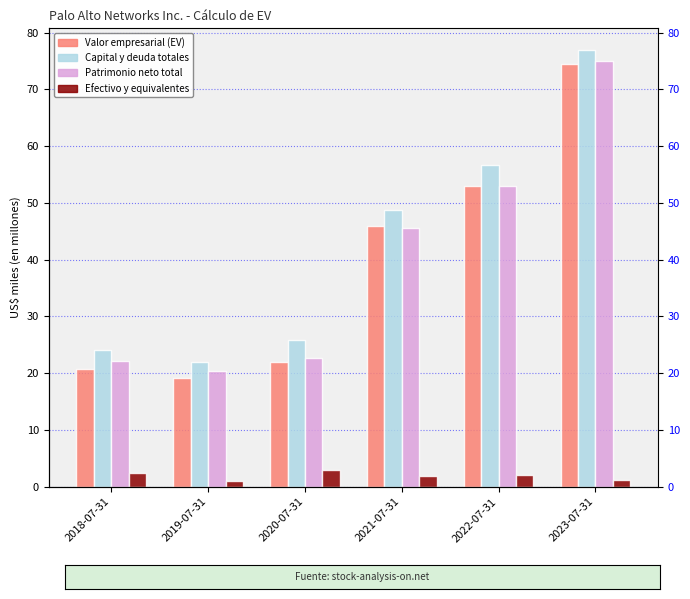

Reading right to left, list all the values displayed in this chart.

Valor empresarial (EV): 74.5	53.0	45.9	22.0	19.1	20.7
Capital y deuda totales: 76.9	56.6	48.8	25.8	21.9	24.1
Patrimonio neto total: 74.9	52.9	45.6	22.7	20.5	22.2
Efectivo y equivalentes: 1.1	2.1	1.9	3.0	1.0	2.5